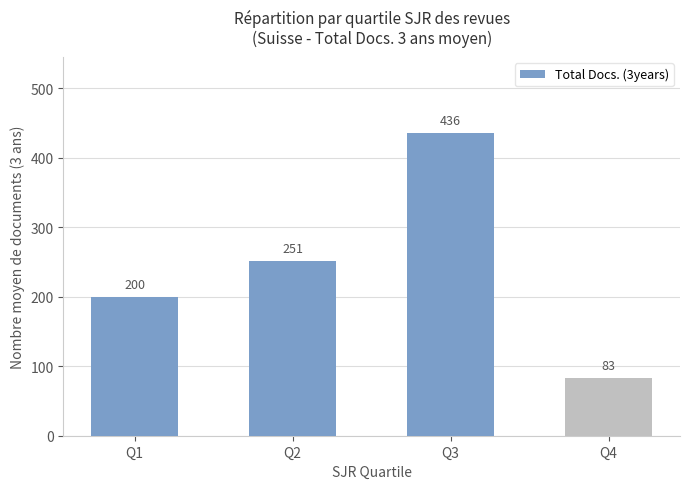

List the labels in order of value, smallest first.

Q4, Q1, Q2, Q3